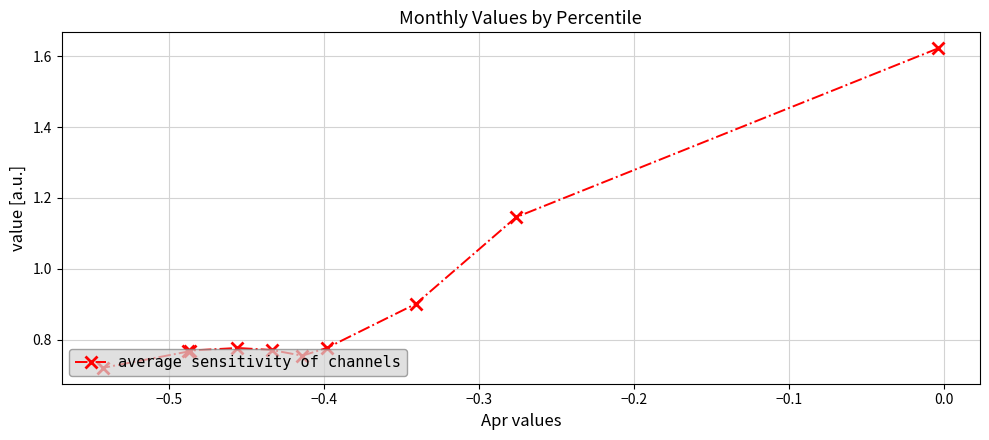

What is the difference between the maximum and second lowest values?

0.9